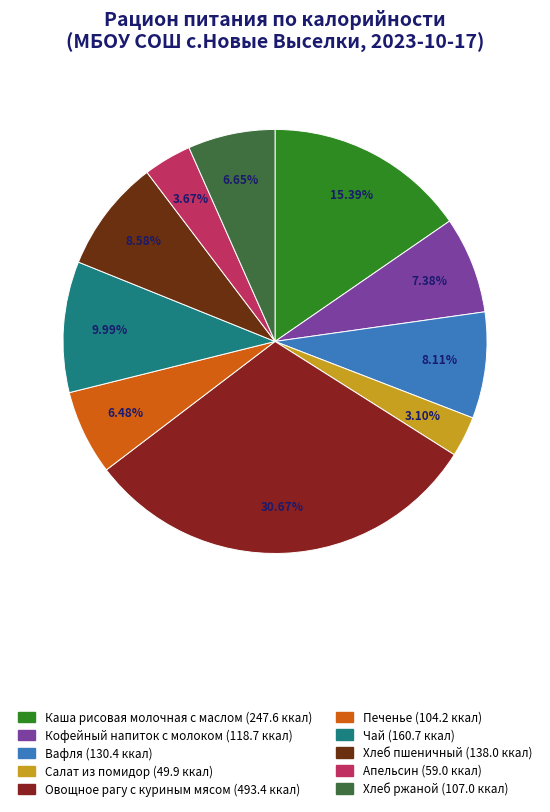

To the nearest percent, what is the average slice percentage?

10%